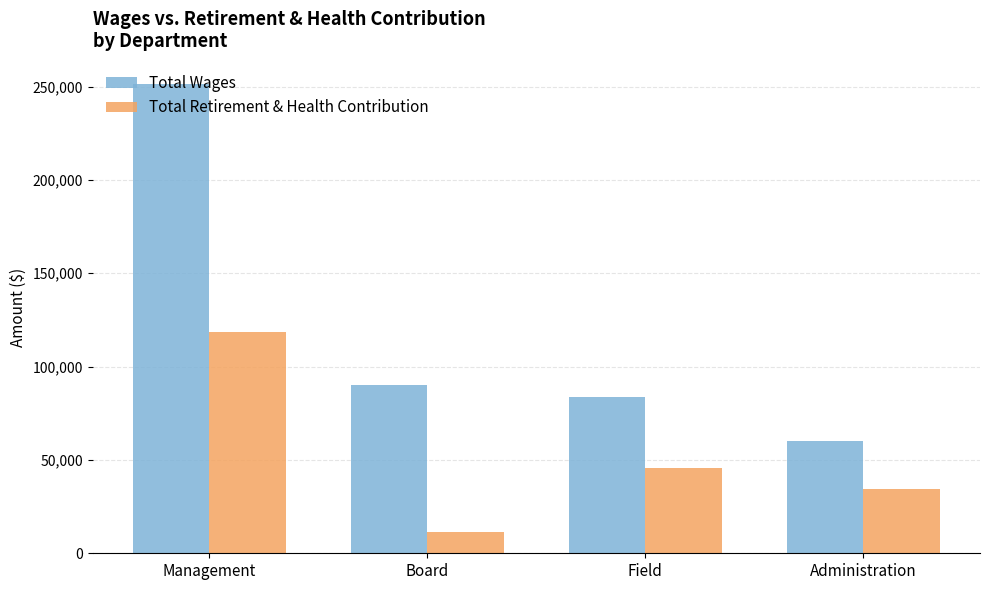

What is the difference between the maximum and minimum values in the Total Retirement & Health Contribution series?

106844